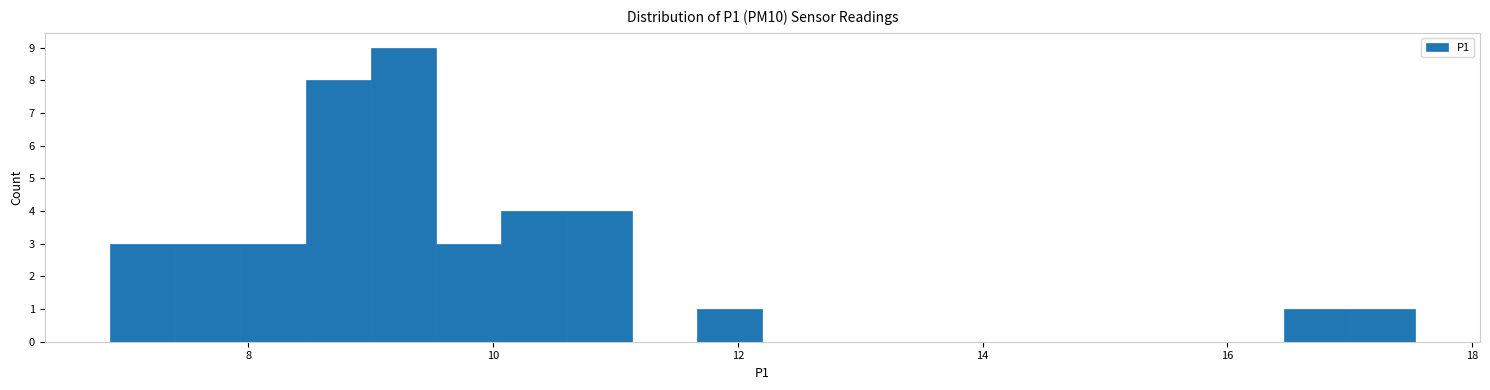

Around what value on the x-axis is the tallest bar? Give the approximate position of its centre, as read against the axis.

9.2